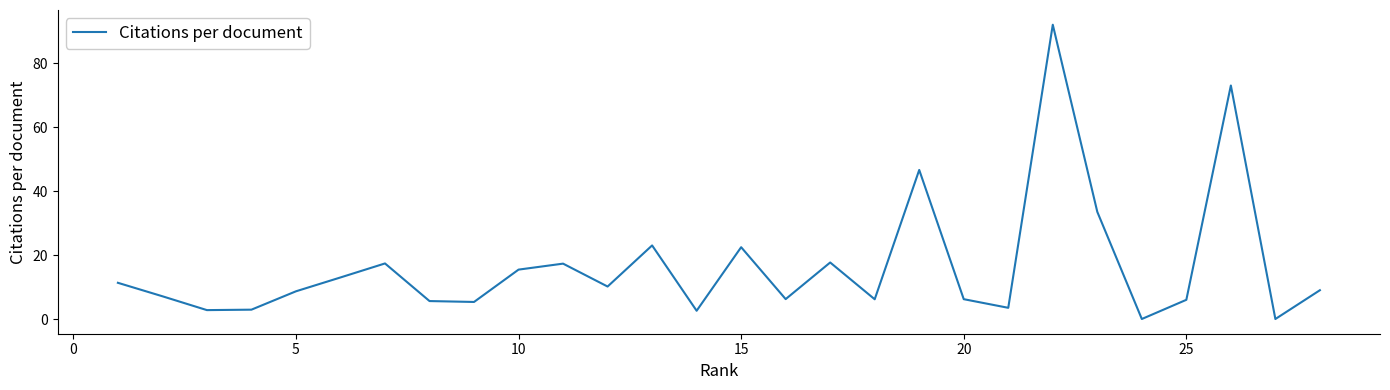

What is the maximum value shown in the chart?

92.0